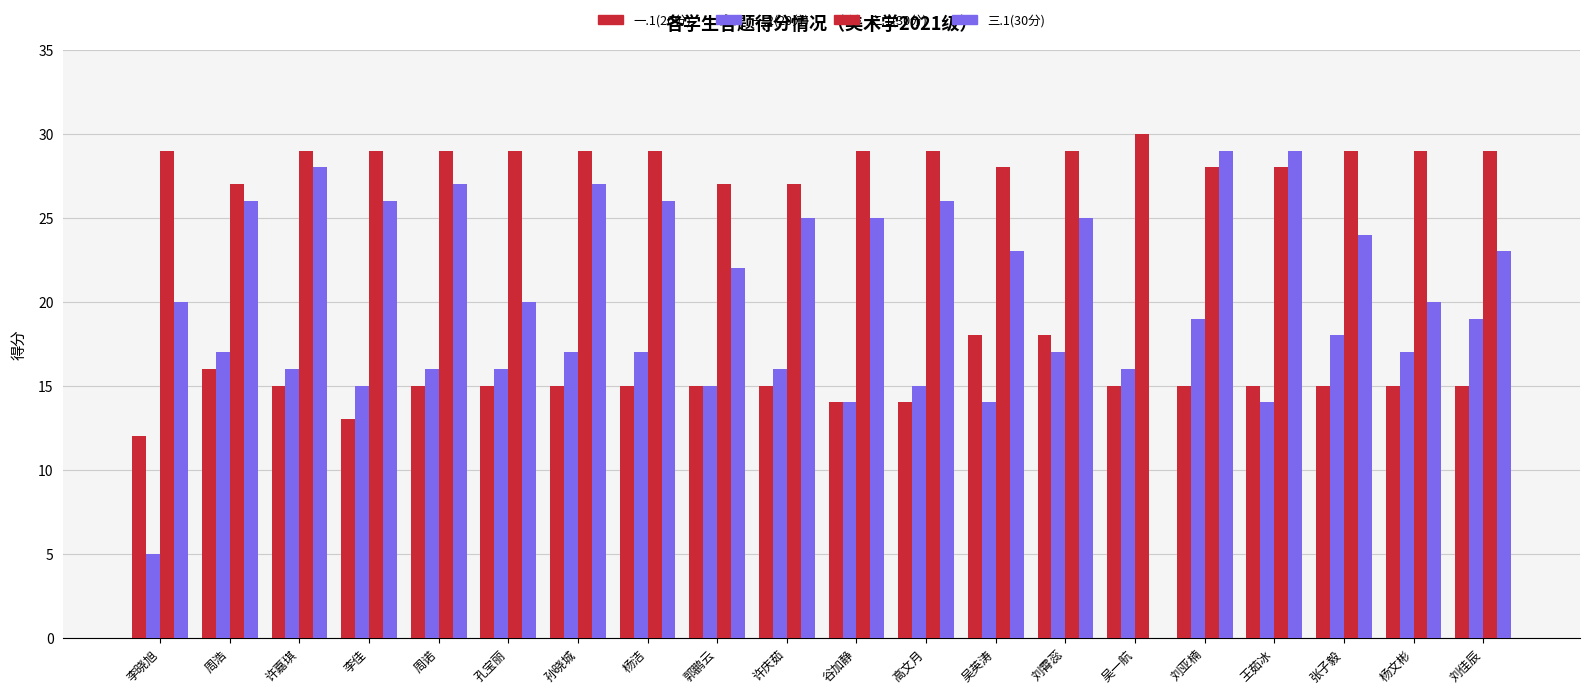

Rank the series by their maximum value, from lowest to highest.

一.1(20分), 一.2(20分), 三.1(30分), 二.1(30分)